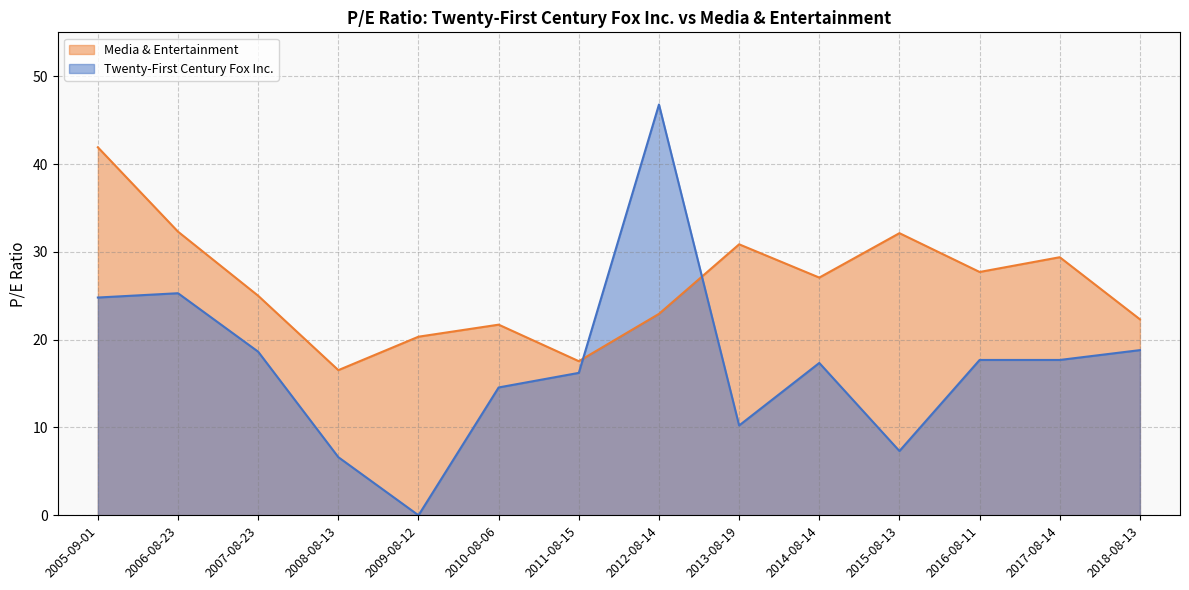

What is the difference between the Twenty-First Century Fox Inc. values at 2008-08-13 and 2013-08-19?

3.6